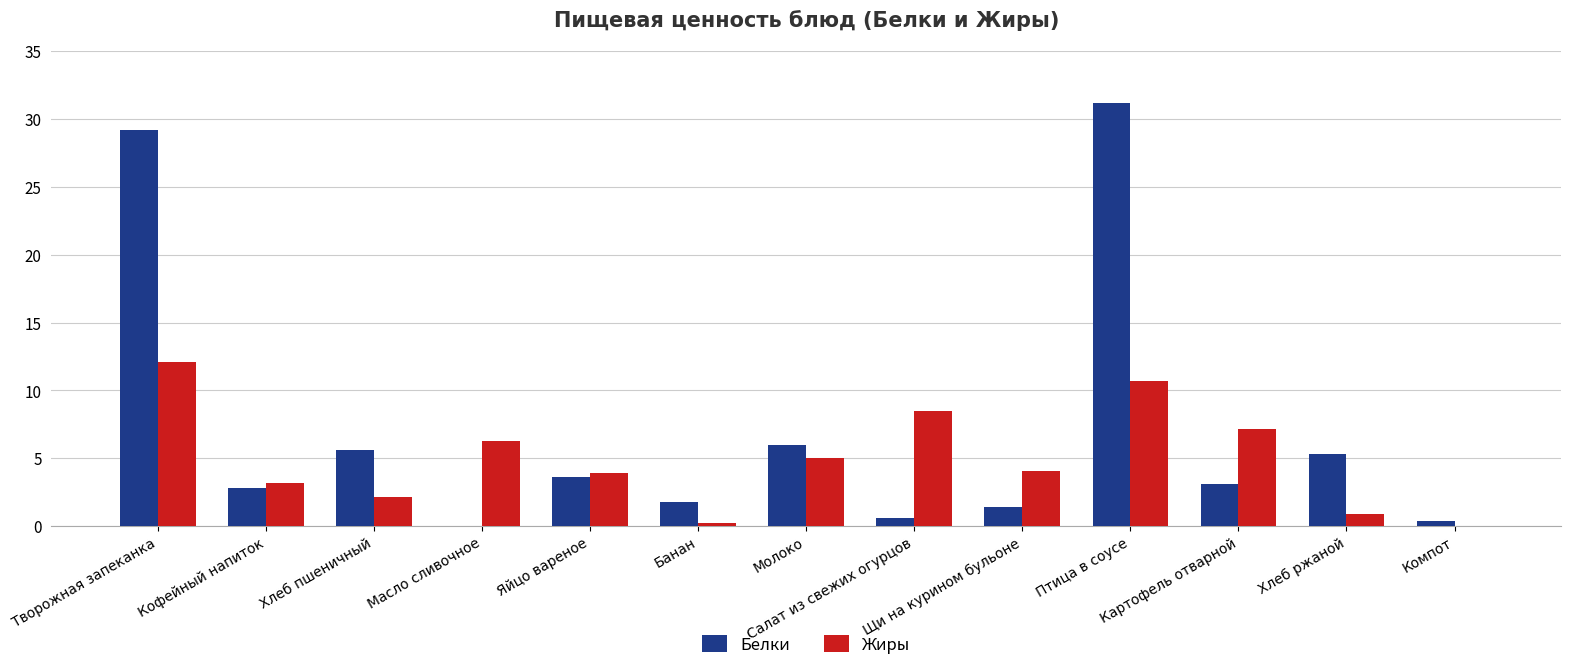

Which series has the largest range (max minus min)?

Белки